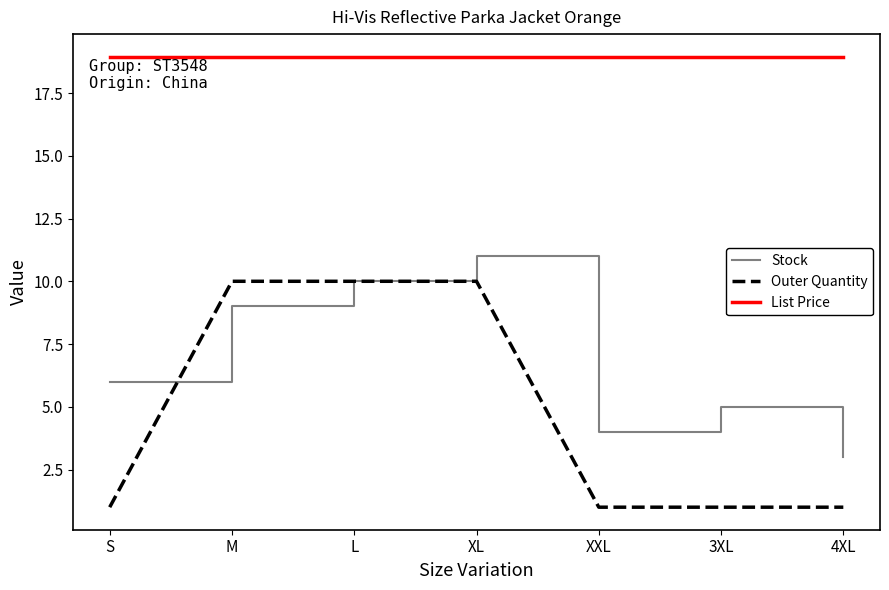

At S, list the series in order from smallest to largest.

Outer Quantity, Stock, List Price